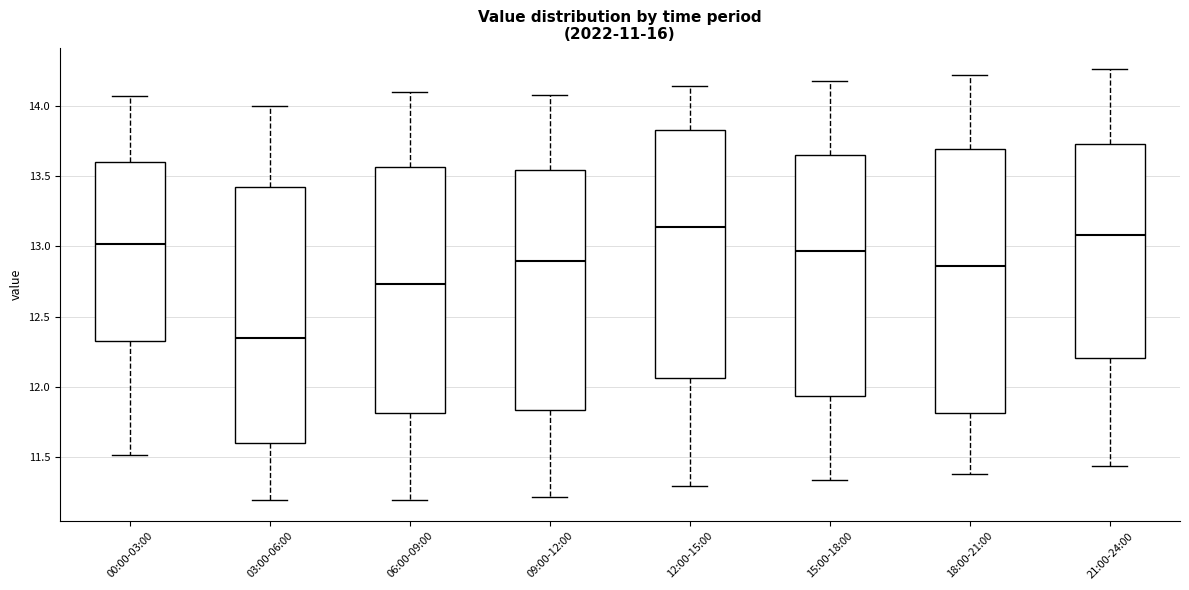

Which box has the highest median line?

12:00-15:00